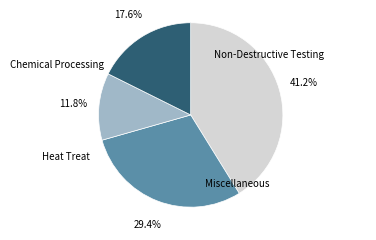

Is there a majority slice in this chart?

No